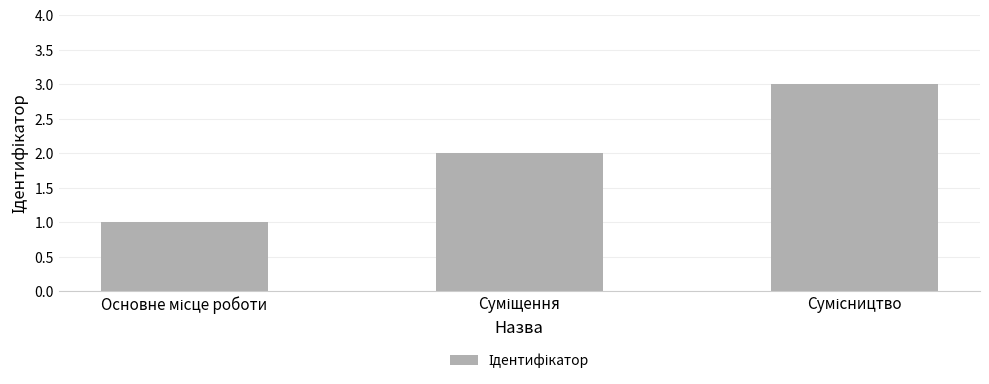

What is the sum of all values?

6